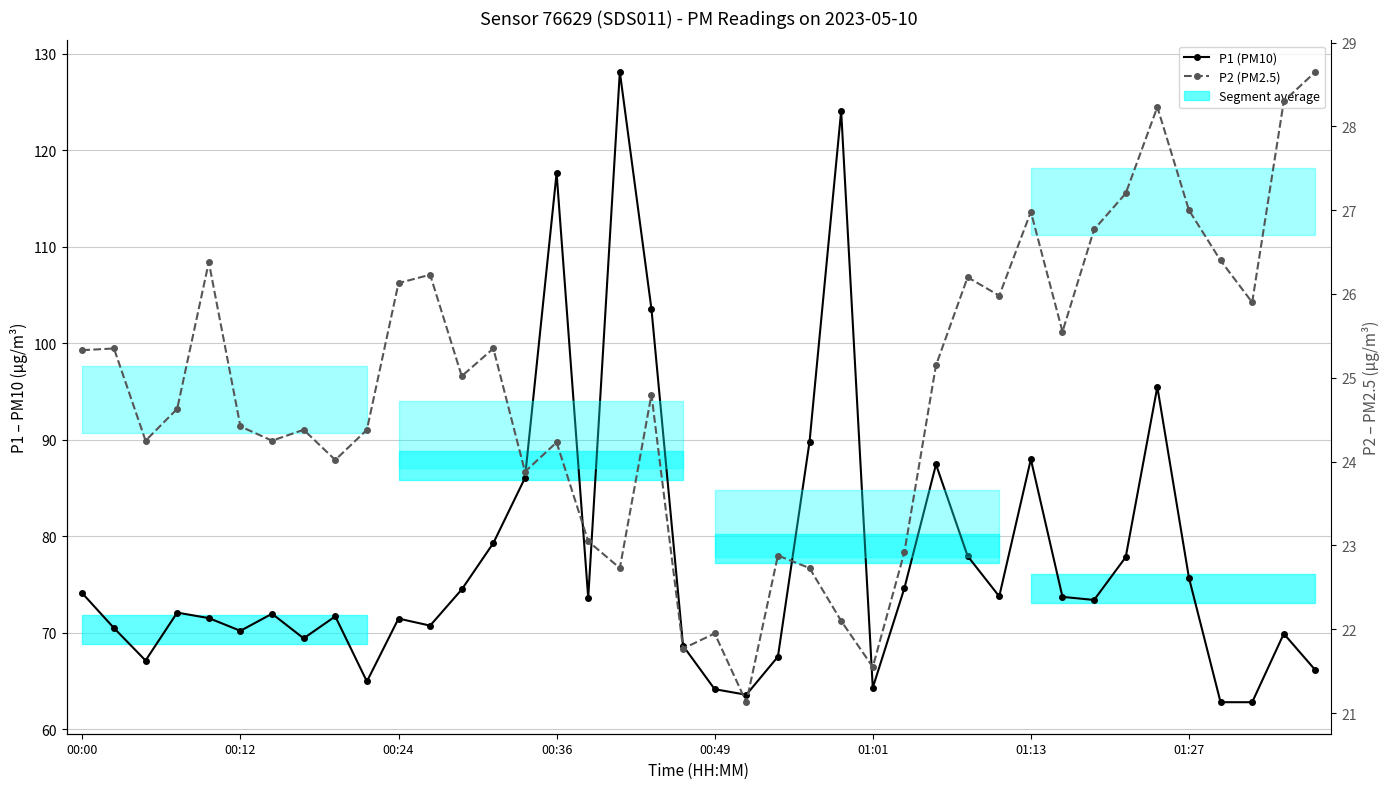

At which category is the sum across all series the highest?

17